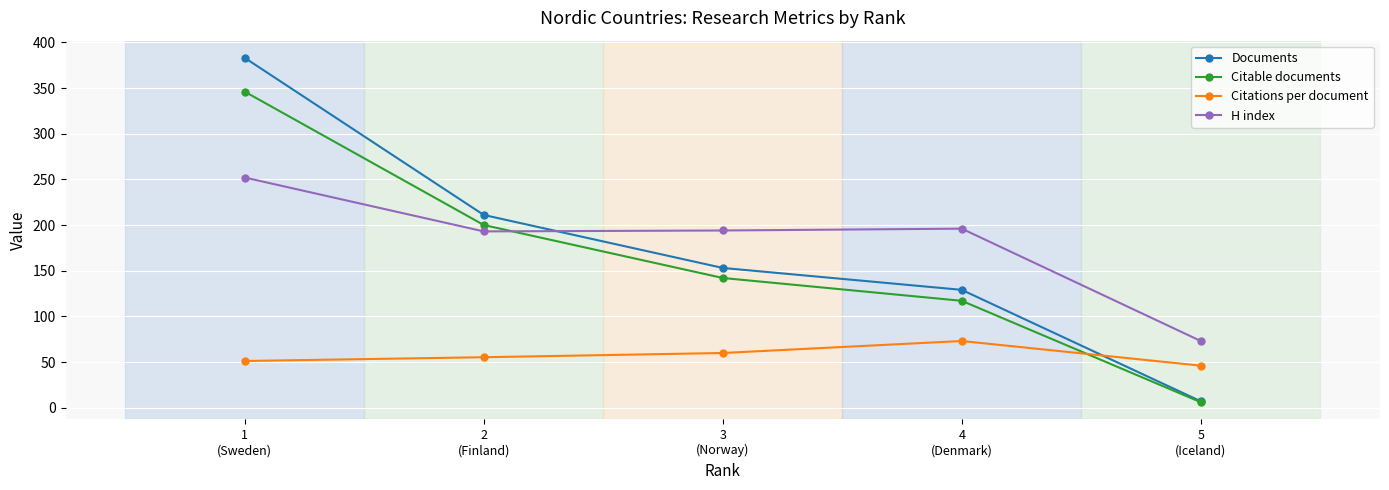

At how many categories does at least one series exceed 255?

1